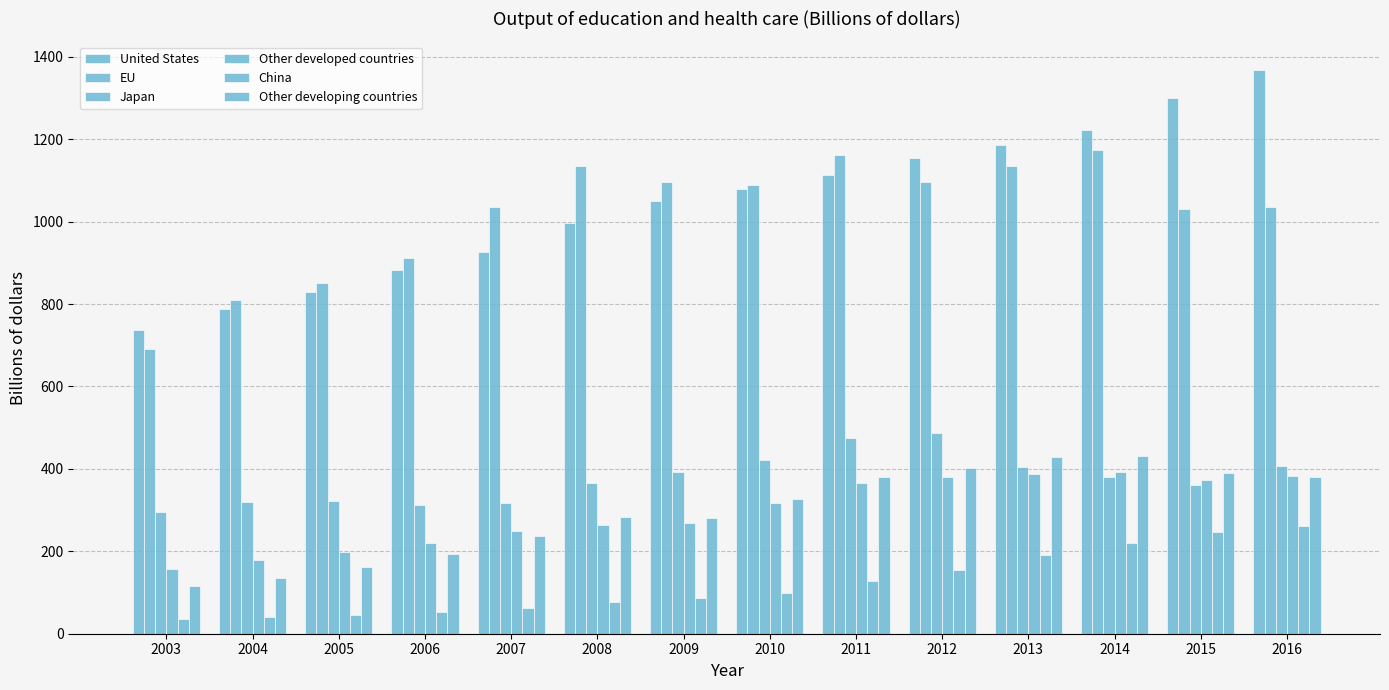

How many bars are there in each group?

6